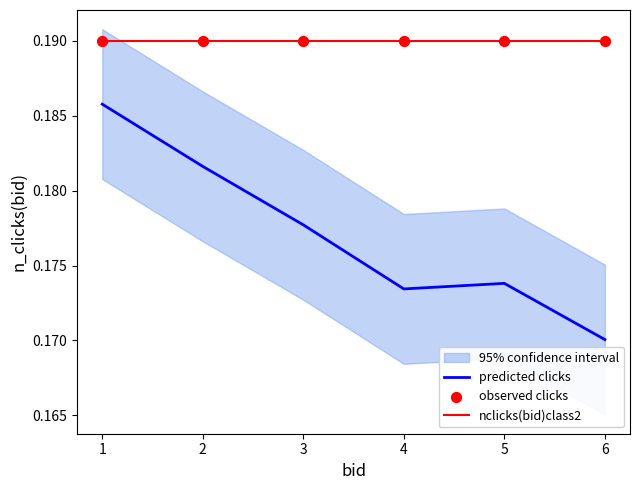

What are all the series names shown in the legend?

predicted clicks, nclicks(bid)class2, observed clicks